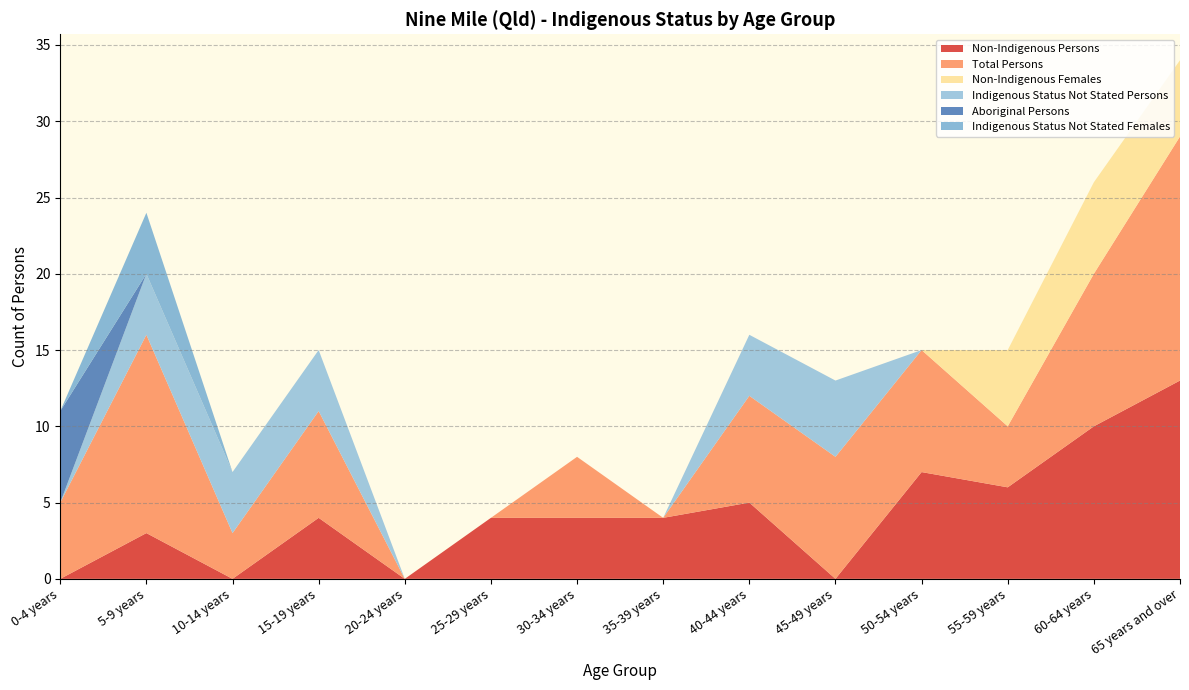

Reading left to right, extract all data points from this chart.

Non-Indigenous Persons: 0	3	0	4	0	4	4	4	5	0	7	6	10	13
Total Persons: 5	13	3	7	0	0	4	0	7	8	8	4	10	16
Non-Indigenous Females: 0	0	0	0	0	0	0	0	0	0	0	5	6	5
Indigenous Status Not Stated Persons: 0	4	4	4	0	0	0	0	4	5	0	0	0	0
Aboriginal Persons: 6	0	0	0	0	0	0	0	0	0	0	0	0	0
Indigenous Status Not Stated Females: 0	4	0	0	0	0	0	0	0	0	0	0	0	0